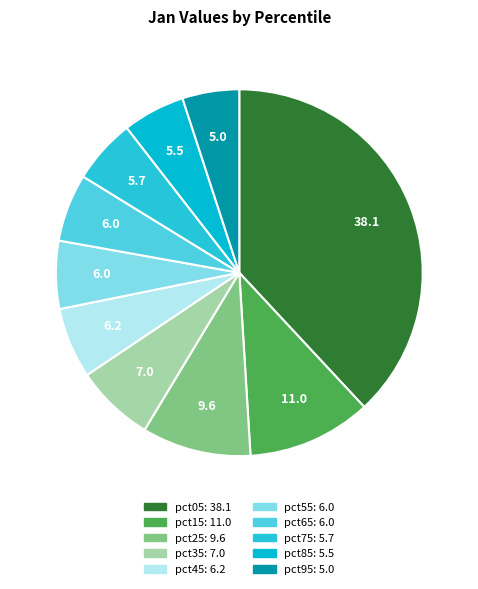

How many segments does this pie chart have?

10